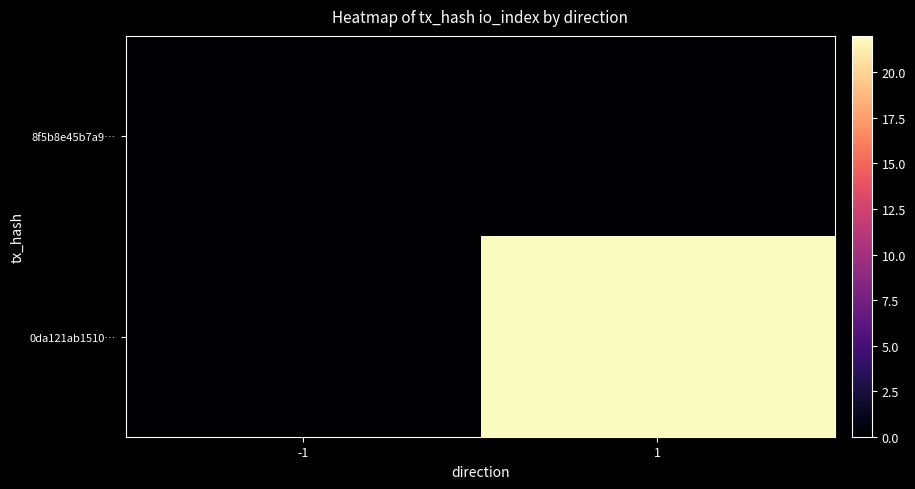

Which category has the lowest value across all series?

-1